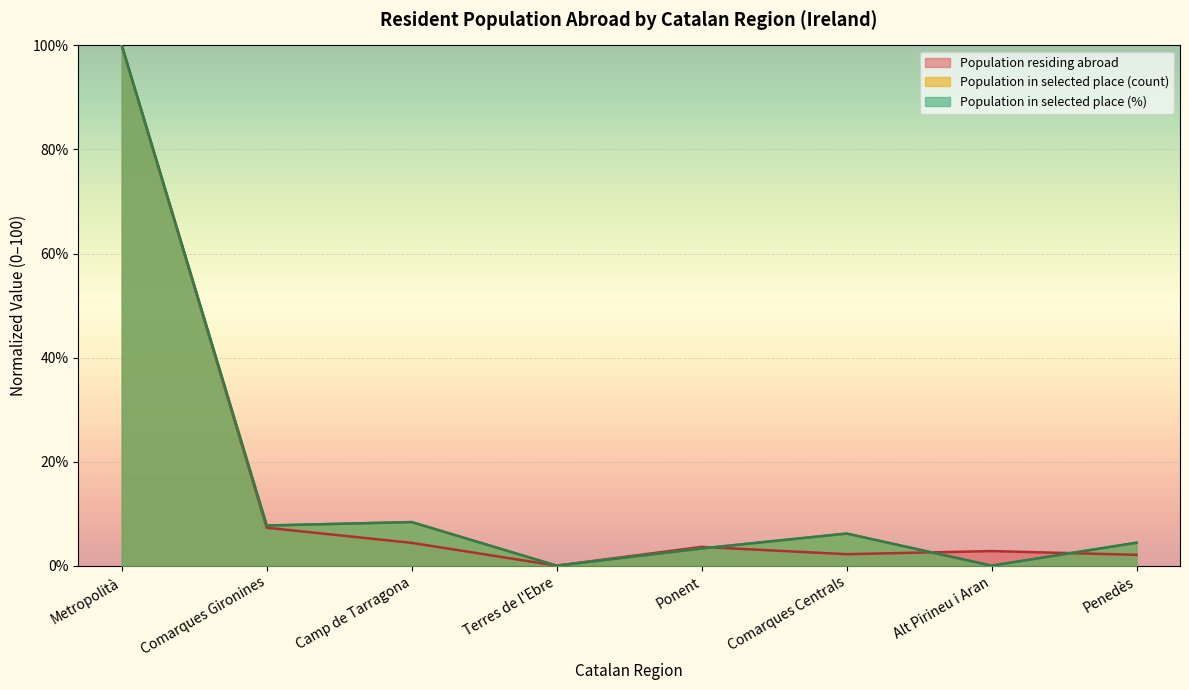

At which category is the sum across all series the highest?

Metropolità